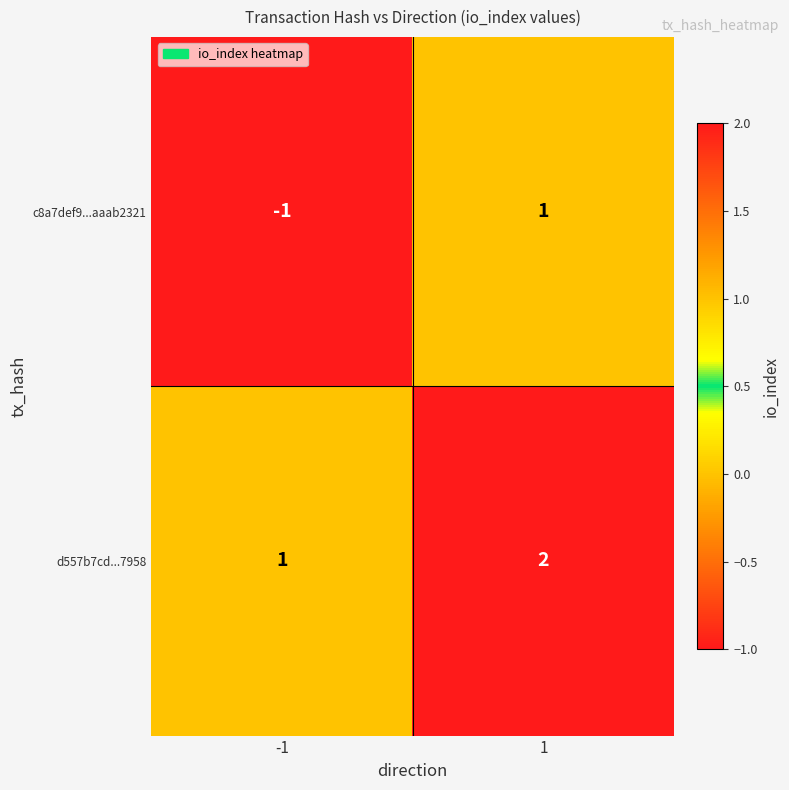

Which series has the largest total across all categories?

d557b7cd...7958